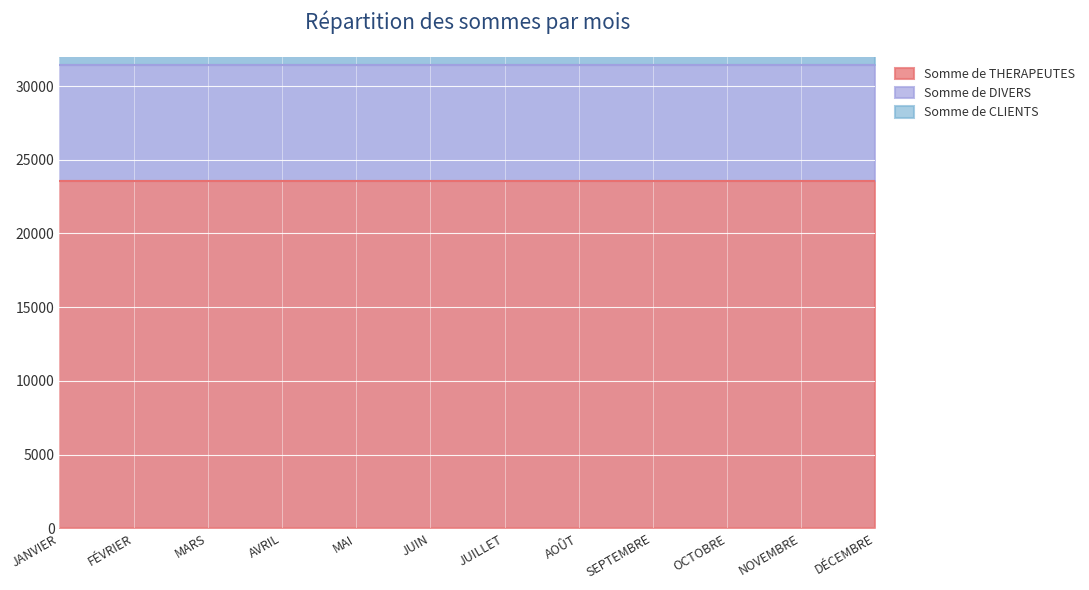

What is the difference between the highest and lowest values at JUIN?

15700